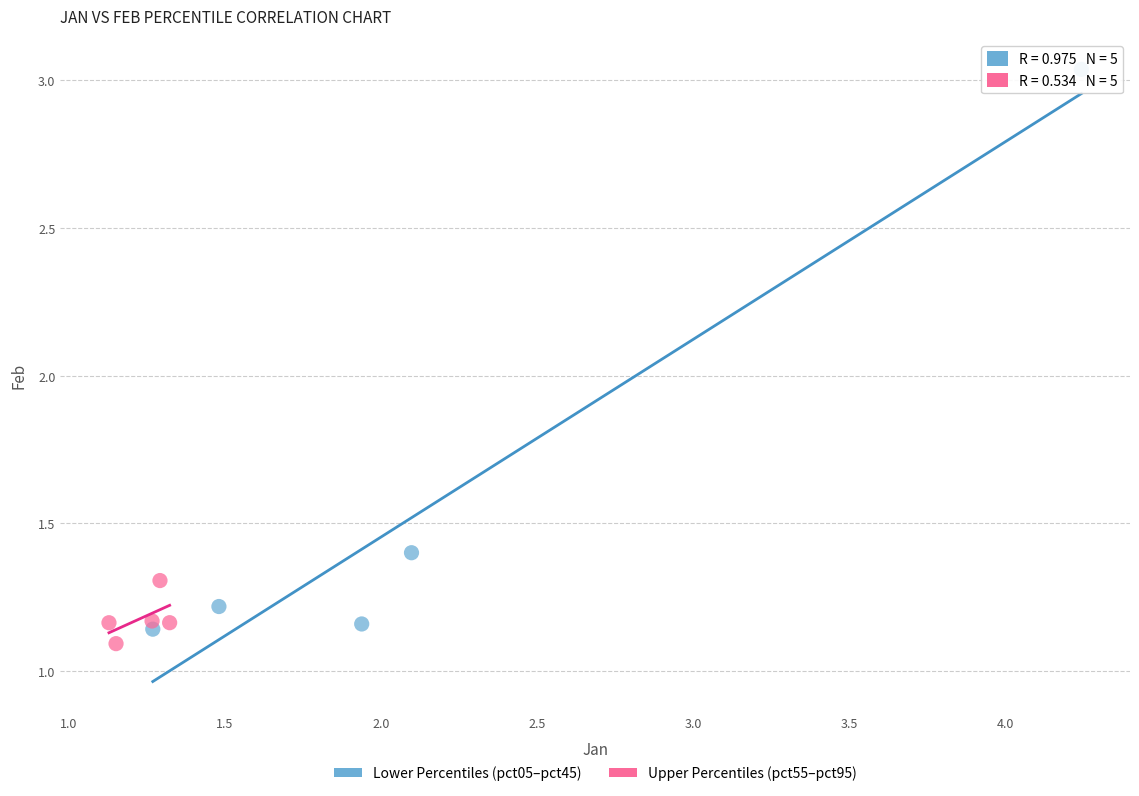

Which series has the widest spread of Y values?

Lower Percentiles (pct05–pct45)